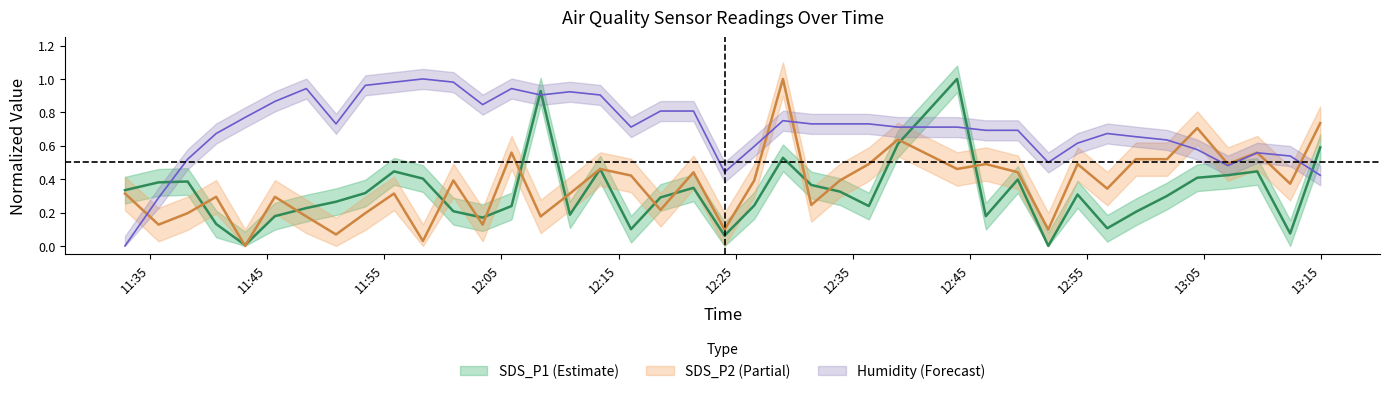

What are all the series names shown in the legend?

SDS_P1, SDS_P2, Humidity